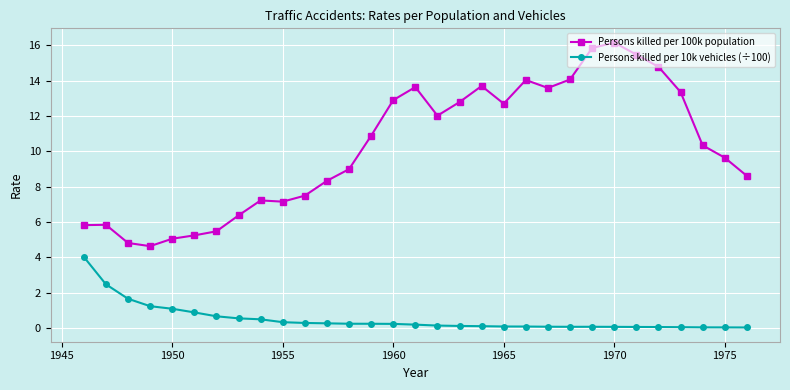

Rank the series by their maximum value, from highest to lowest.

Persons killed per 100k population, Persons killed per 10k vehicles (÷100)